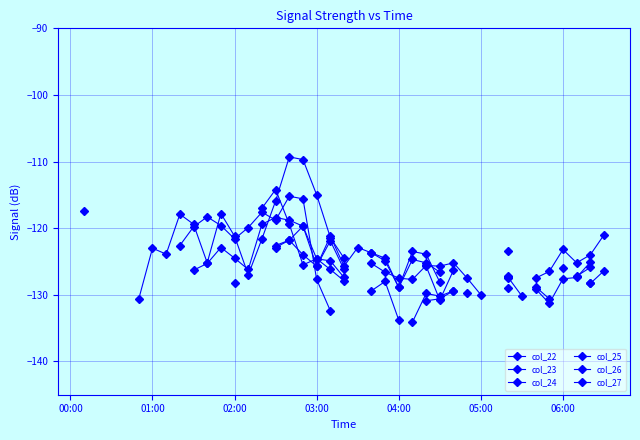

How many negative values does the col_27 series have?

15